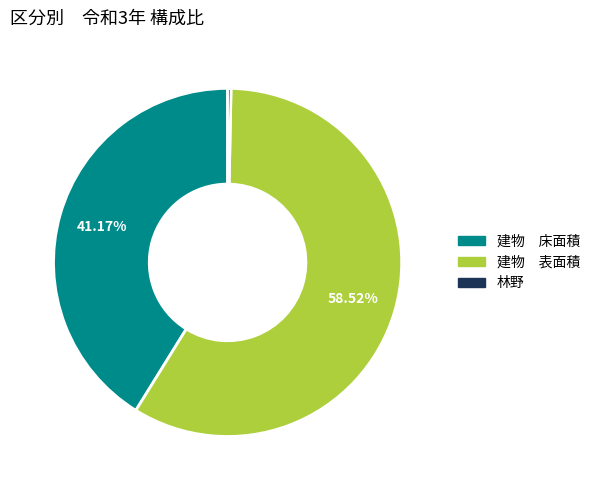

Which slice is the smallest?

林野